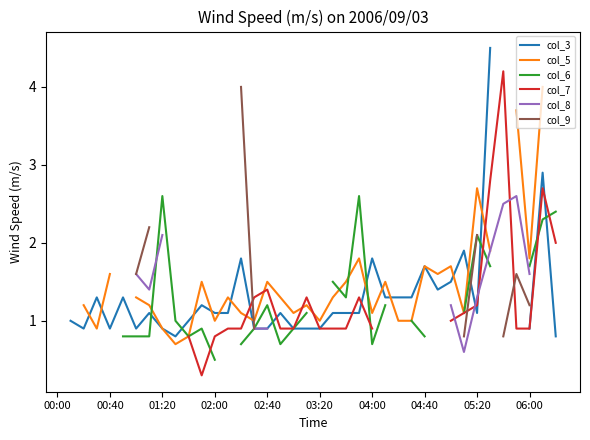

The value of col_5 at 17 is 1.3. True or false?

True